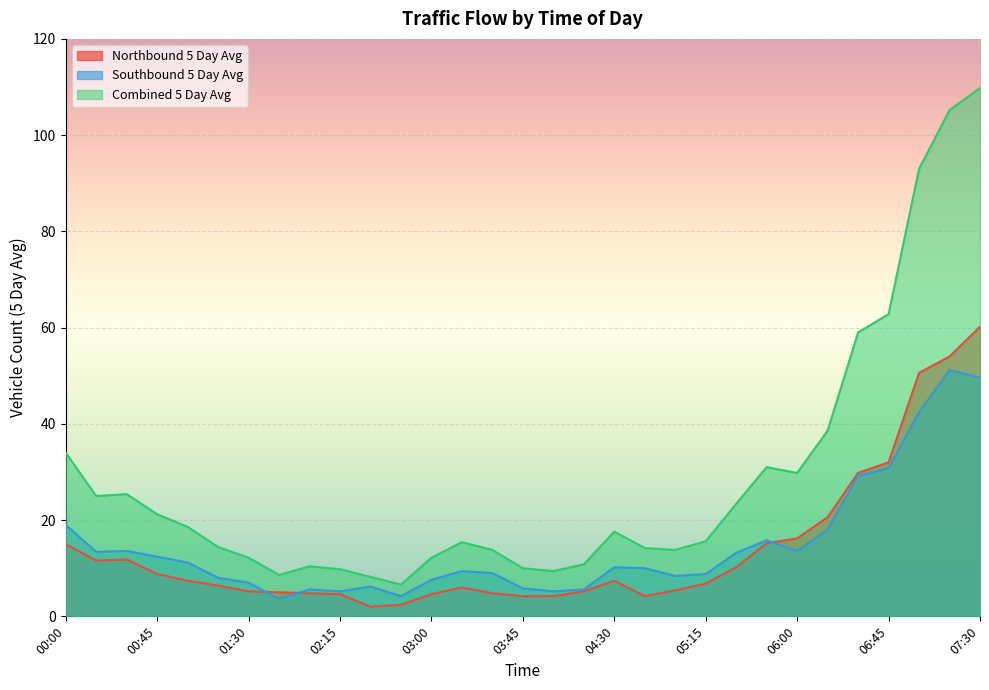

The Southbound 5 Day Avg series shows 3.6 at 01:45. True or false?

True